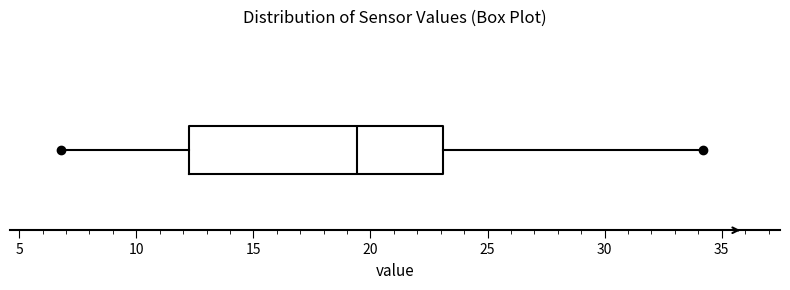

Where is the right edge of the box on the x-axis? The values are not printed on the chart, so give them approximately, as read against the axis.

23.0